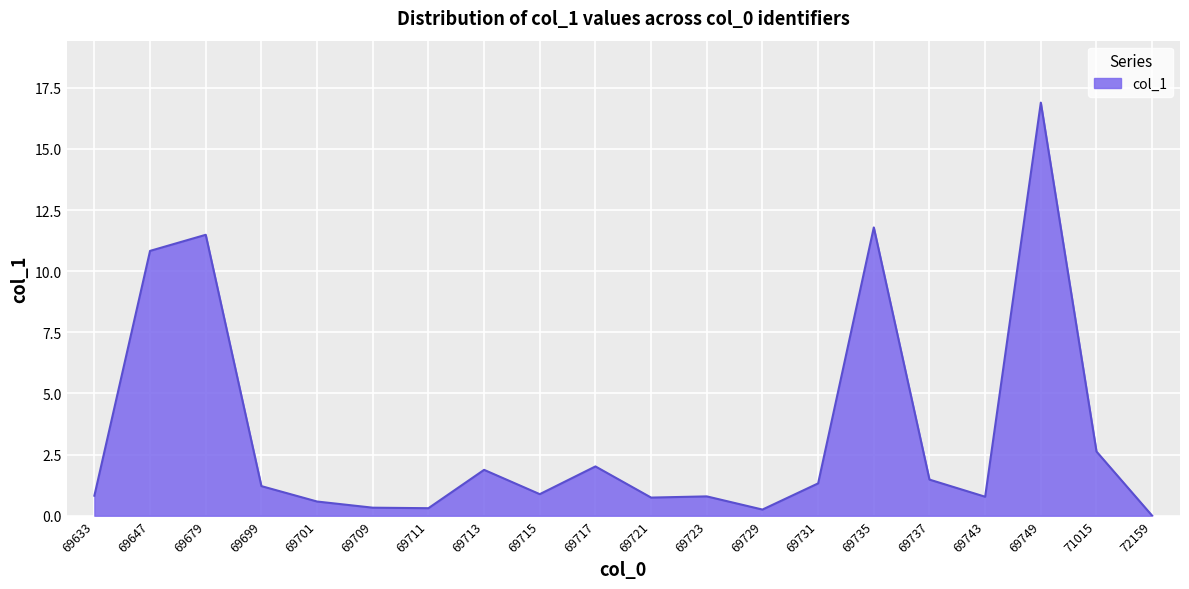

What is the maximum value shown in the chart?

16.9